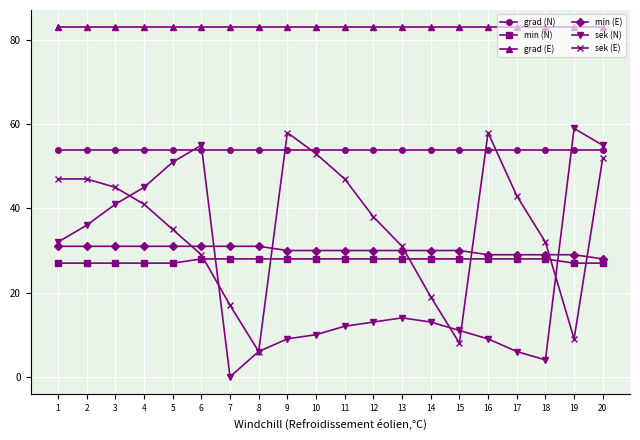

The value of grad (N) at 1 is 89. True or false?

False